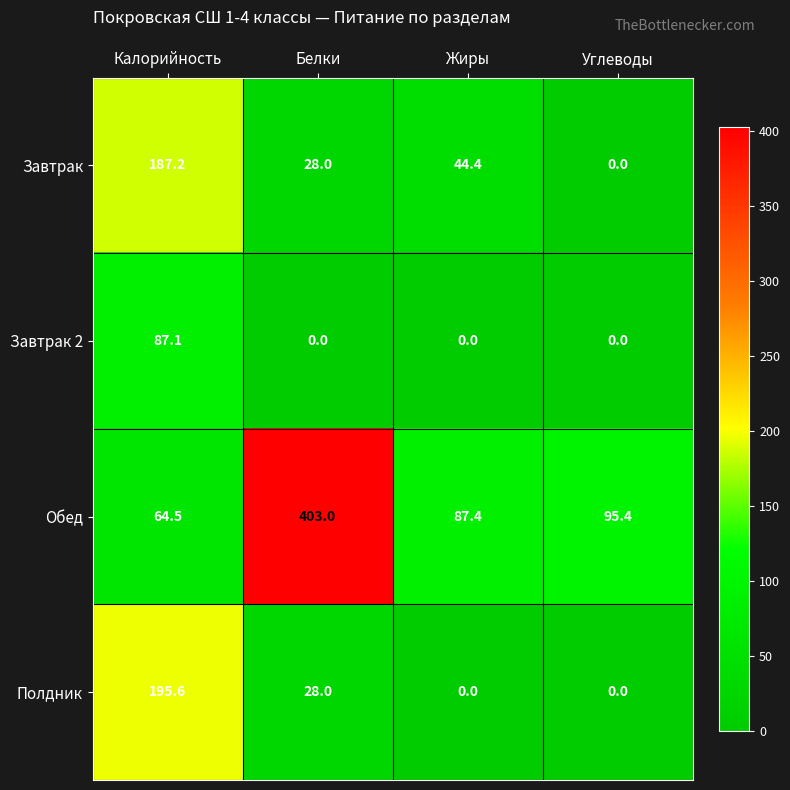

What is the spread (max minus min) of values at Калорийность?

131.1